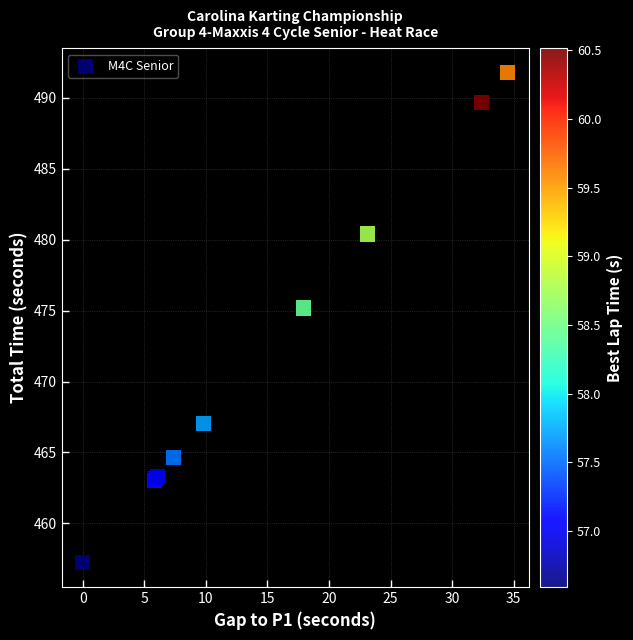

What Y value in the scatter plot is closest to 474?

475.2